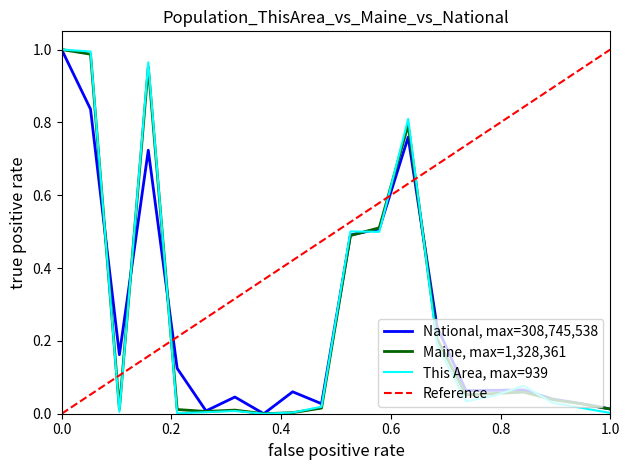

How many positive values does the National series have?

19